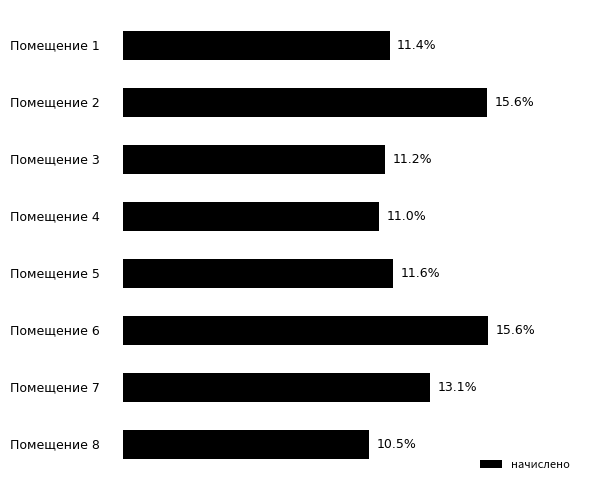

Are the bars horizontal?

Yes